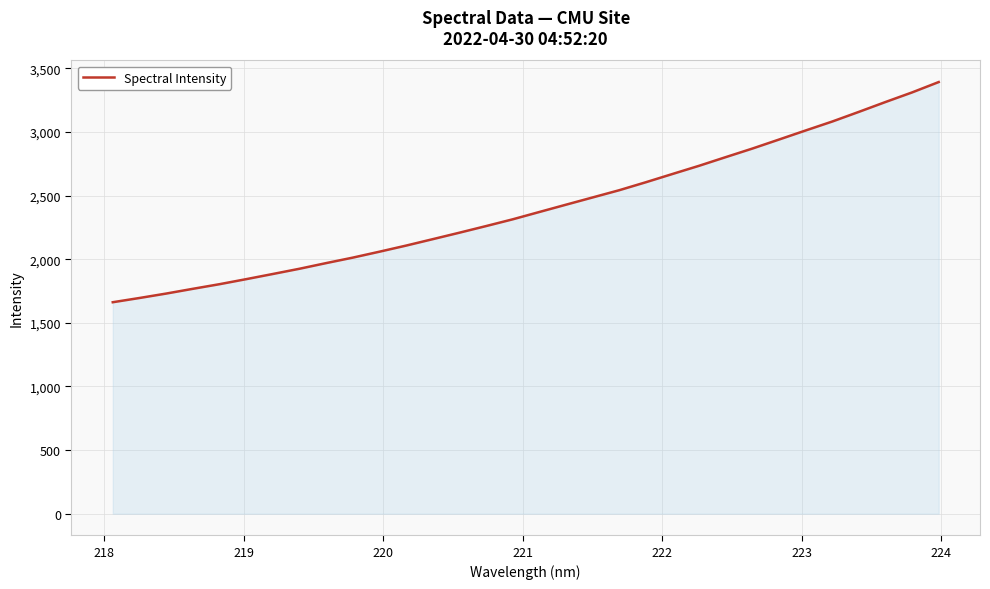

What is the difference between the maximum and minimum values?

1730.9